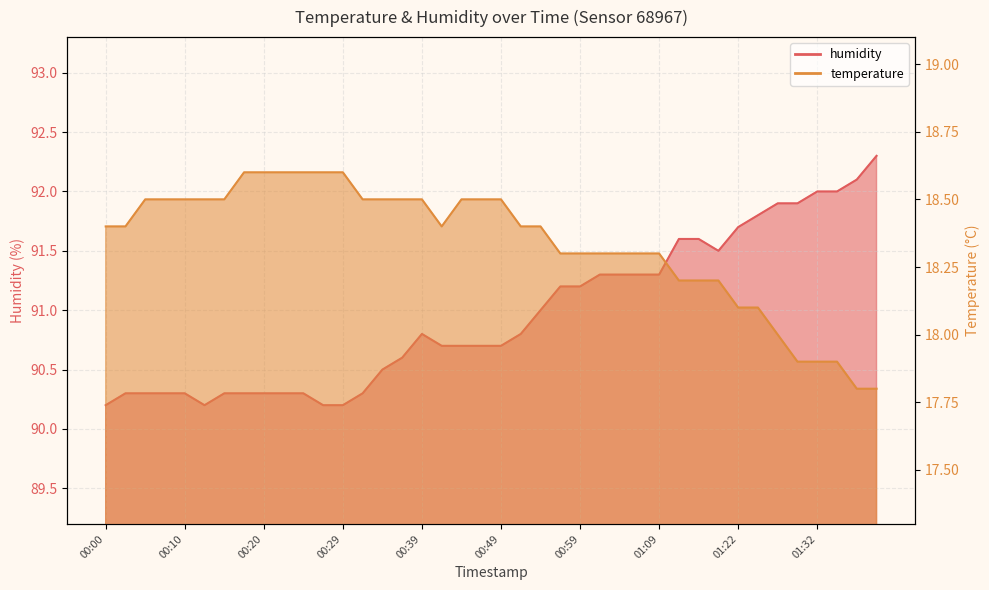

At which label does temperature reach its minimum?

01:37